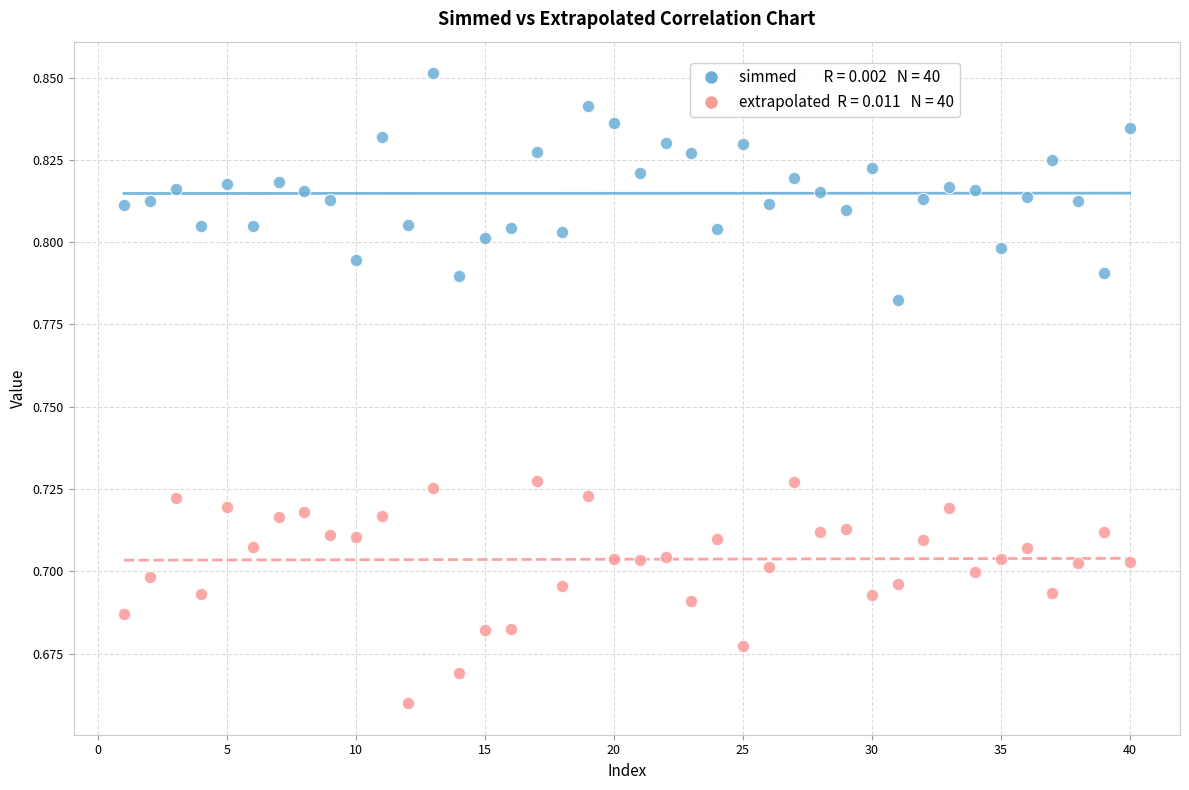

How many points are shown in the scatter plot?

80